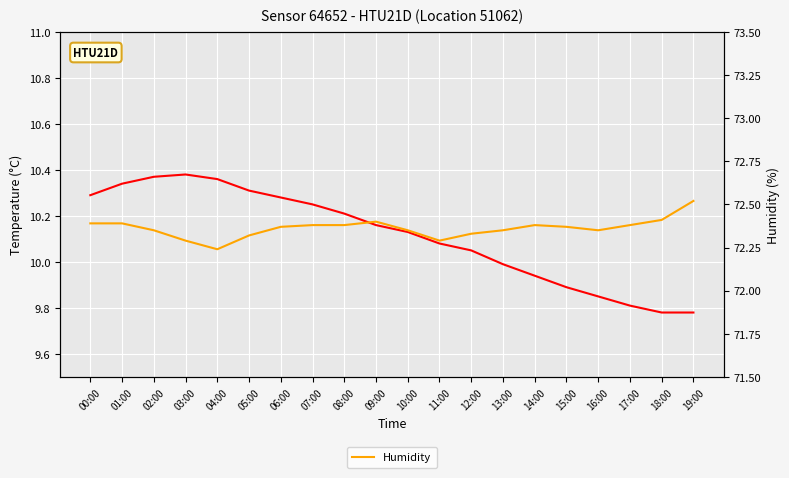

Which label corresponds to the largest value in the chart?

19:00